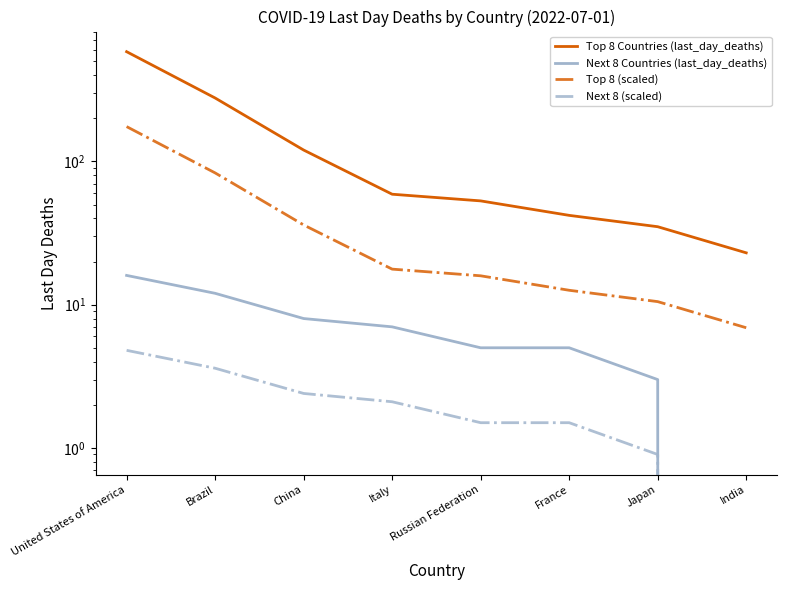

Which category has the highest value in the Next 8 Countries (last_day_deaths) series?

United States of America